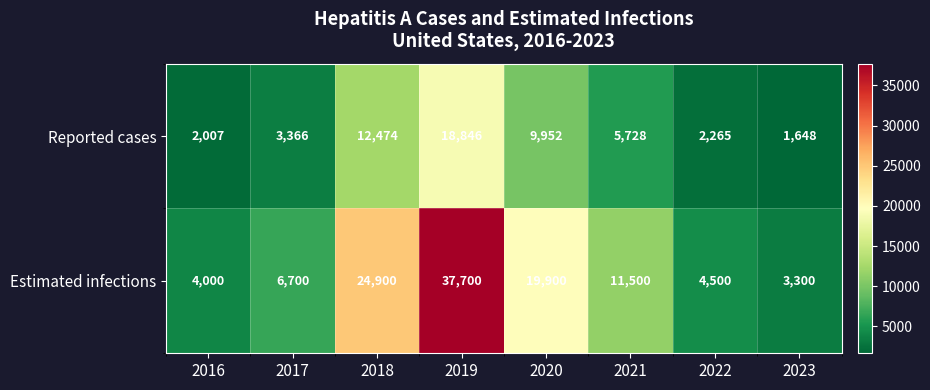

Reading left to right, extract all data points from this chart.

Reported cases: 2007	3366	12474	18846	9952	5728	2265	1648
Estimated infections: 4000	6700	24900	37700	19900	11500	4500	3300